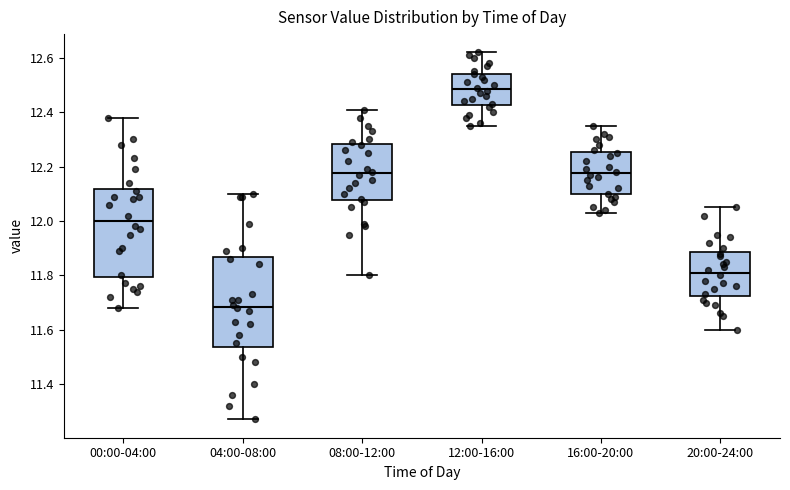

Reading left to right, read every box against the y-axis: the position of its median line, the range the box covers, and the ends of its whiskers. The values are not printed on the chart, so give them approximately, as read against the axis.

00:00-04:00: median 12.00, box 11.80 to 12.12, whiskers 11.68 to 12.38
04:00-08:00: median 11.68, box 11.54 to 11.86, whiskers 11.28 to 12.10
08:00-12:00: median 12.18, box 12.08 to 12.28, whiskers 11.80 to 12.42
12:00-16:00: median 12.48, box 12.42 to 12.54, whiskers 12.36 to 12.62
16:00-20:00: median 12.18, box 12.10 to 12.26, whiskers 12.04 to 12.36
20:00-24:00: median 11.82, box 11.72 to 11.88, whiskers 11.60 to 12.06